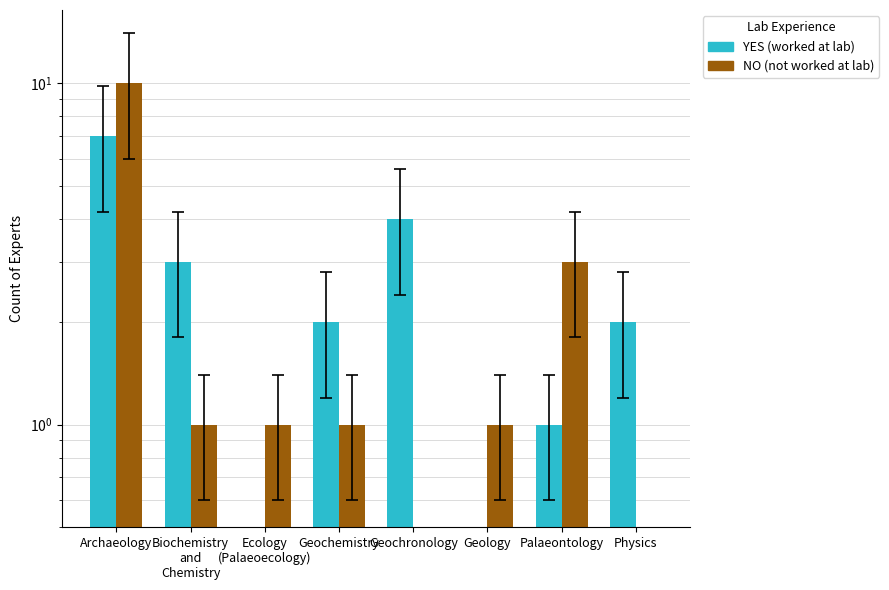

Count the Has NOT worked at radiocarbon Dating lab (NO) values in the range 1 to 3.

5